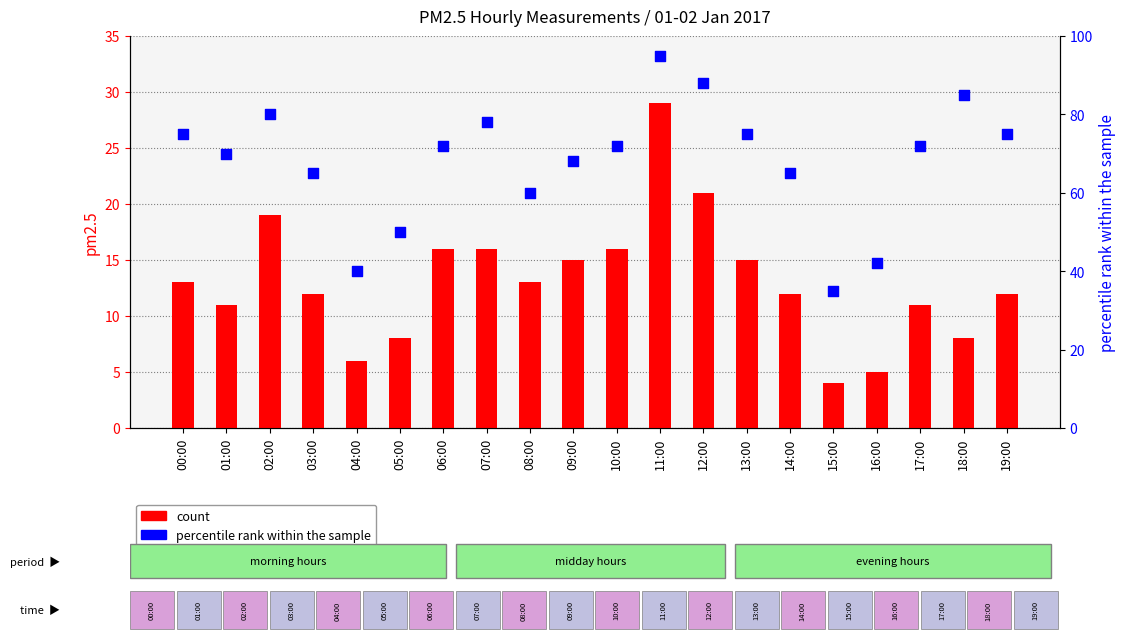

What are all the series names shown in the legend?

count, percentile rank within the sample